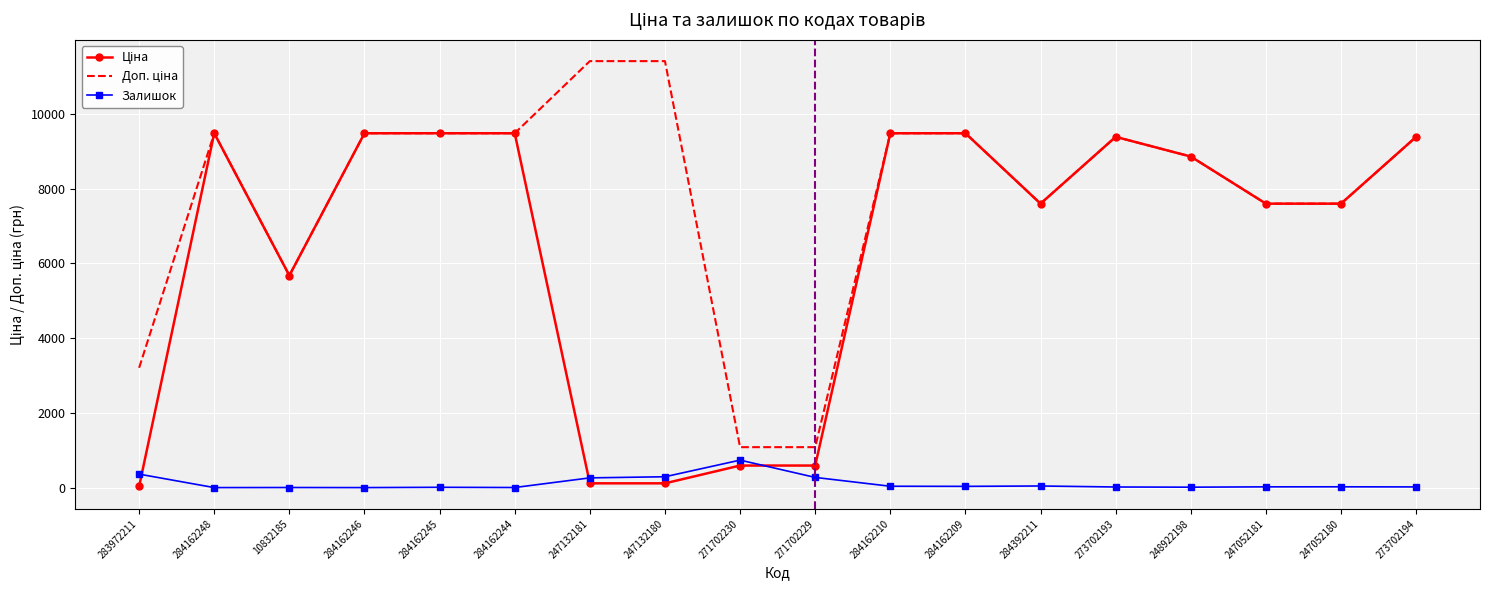

Reading left to right, extract all data points from this chart.

Ціна: 32.0	9480.1	5673.8	9480.1	9480.1	9480.1	114.1	114.1	589.9	589.9	9480.1	9480.1	7596.5	9384.0	8856.7	7596.5	7596.5	9384.0
Доп. ціна: 3205.0	9480.1	5673.8	9480.1	9480.1	9480.1	11410.0	11410.0	1081.7	1081.7	9480.1	9480.1	7596.5	9384.0	8856.7	7596.5	7596.5	9384.0
Залишок: 360.0	0.0	2.0	0.0	8.0	2.0	260.0	290.0	735.0	272.0	36.0	33.0	43.0	16.0	11.0	20.0	21.0	18.0